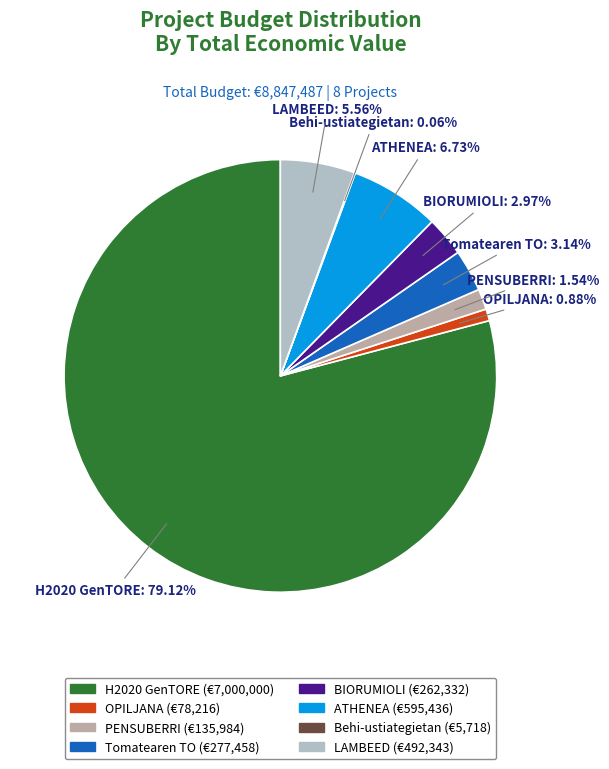

What percentage is the OPILJANA slice, to the nearest percent?

1%